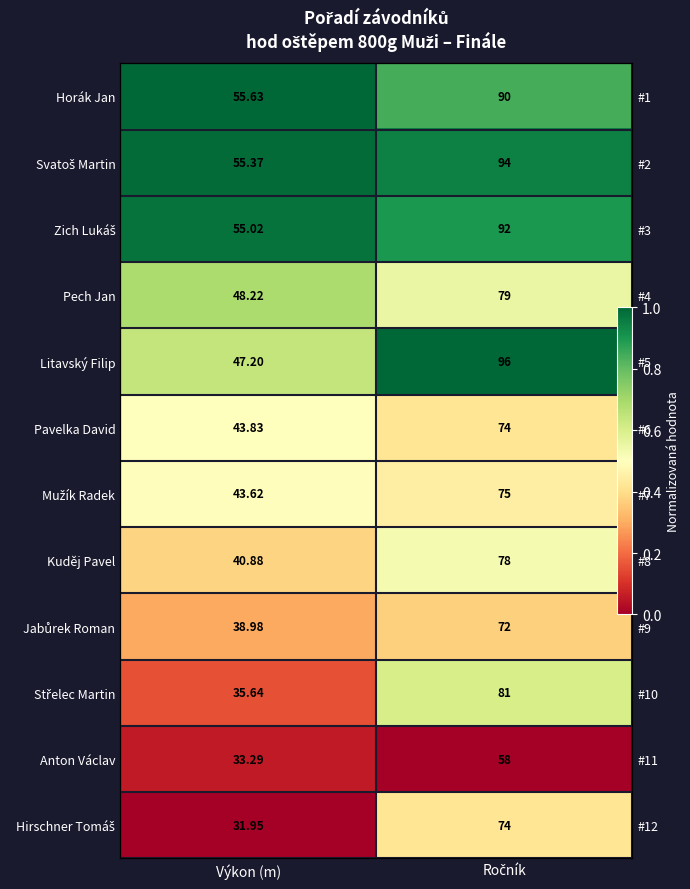

The value of Jabůrek Roman at Výkon (m) is 0.1. True or false?

False